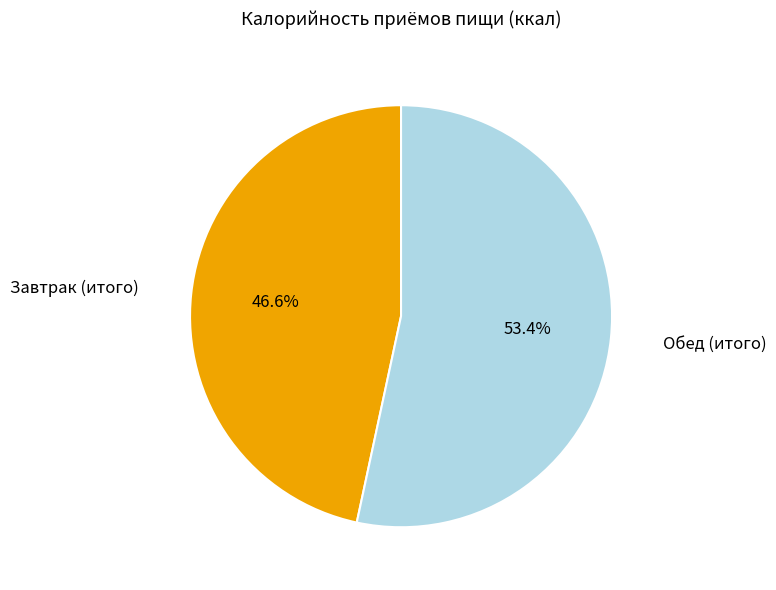

Which slice is the largest?

Обед (итого)